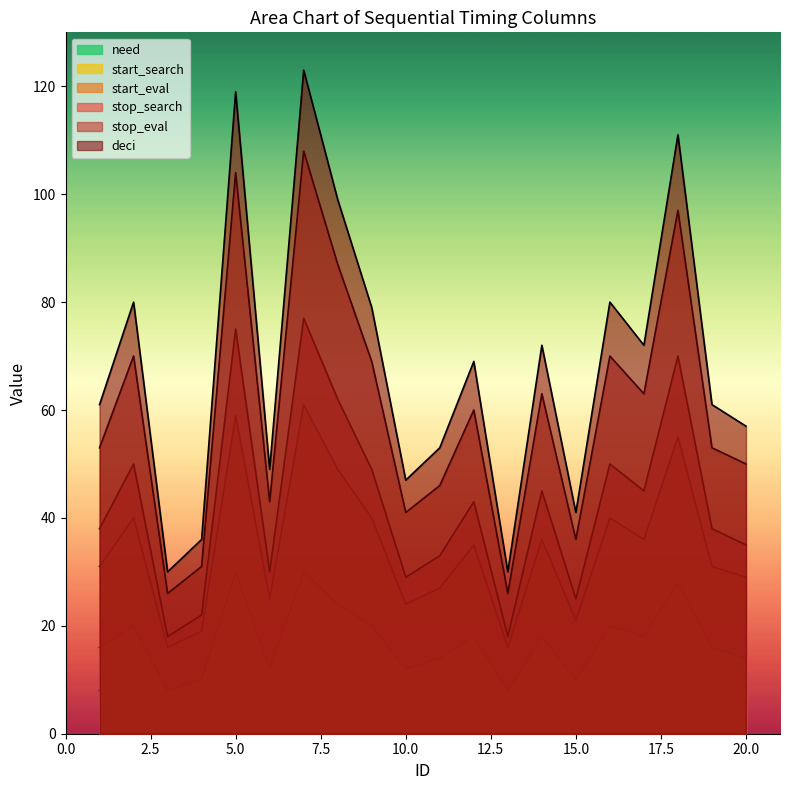

Where is start_eval nearest to the value 38?

2